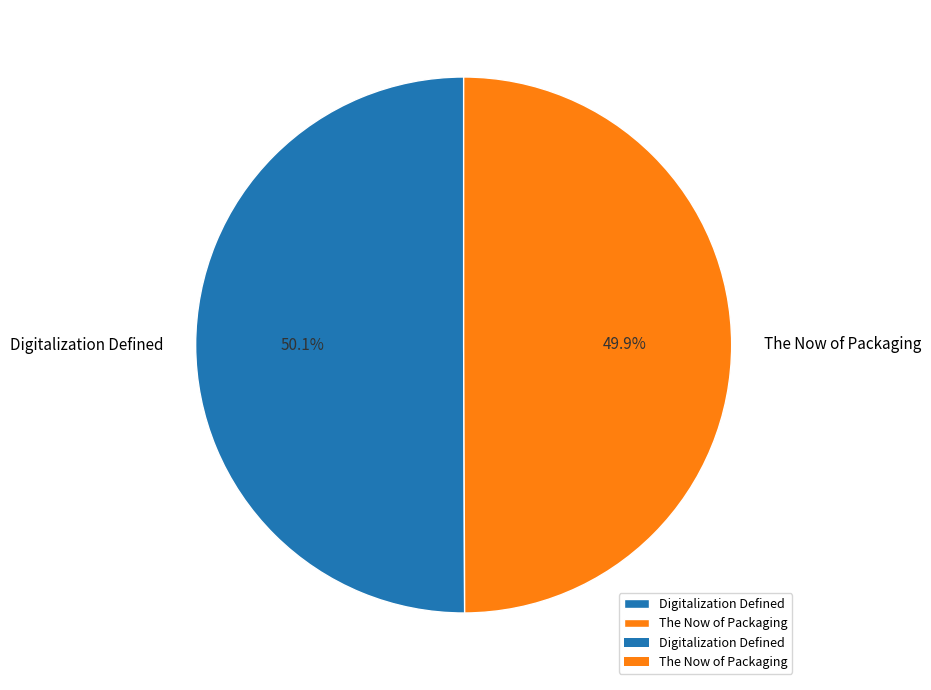

To the nearest percent, what portion does Digitalization Defined represent?

50%